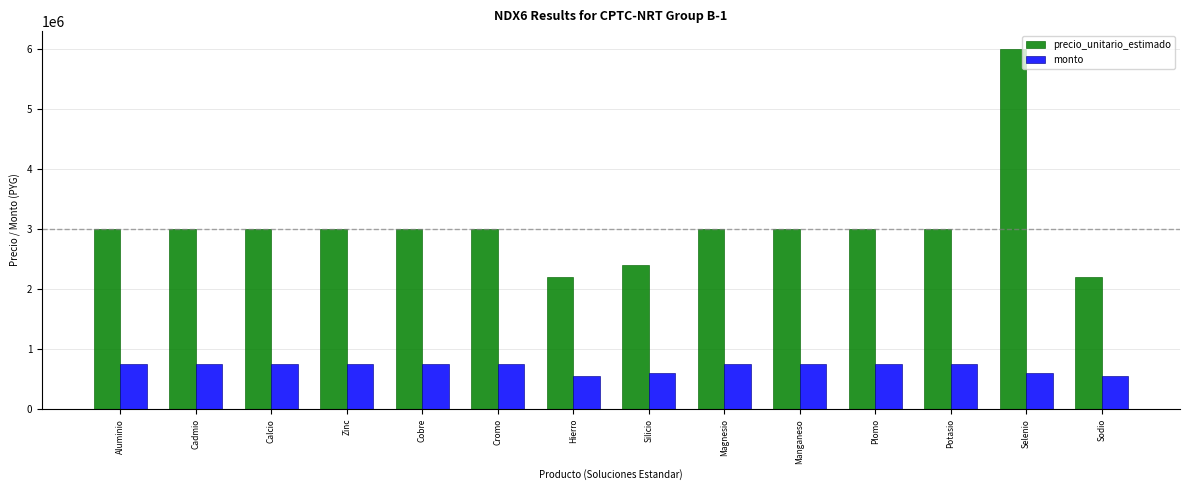

At which category does the chart reach its peak across all series?

Selenio